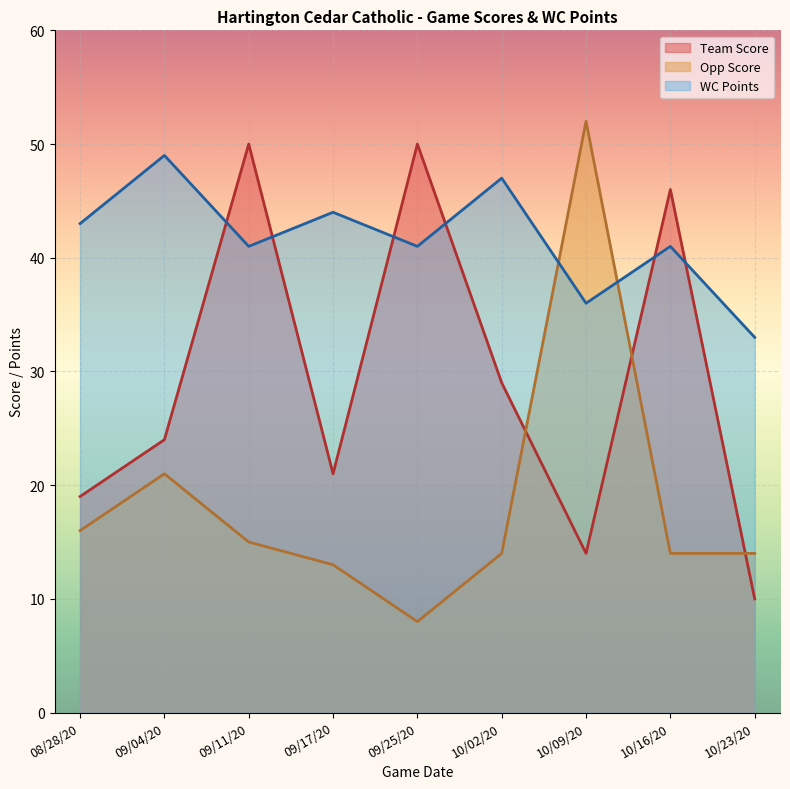

What is the sum of the Opp Score values at 09/25/20 and 10/16/20?

22